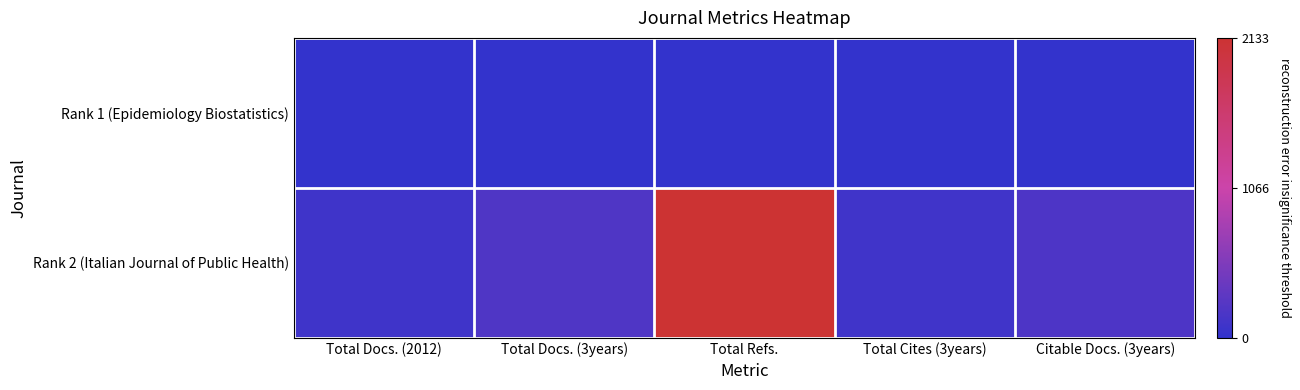

What is the maximum value shown in the chart?

2133